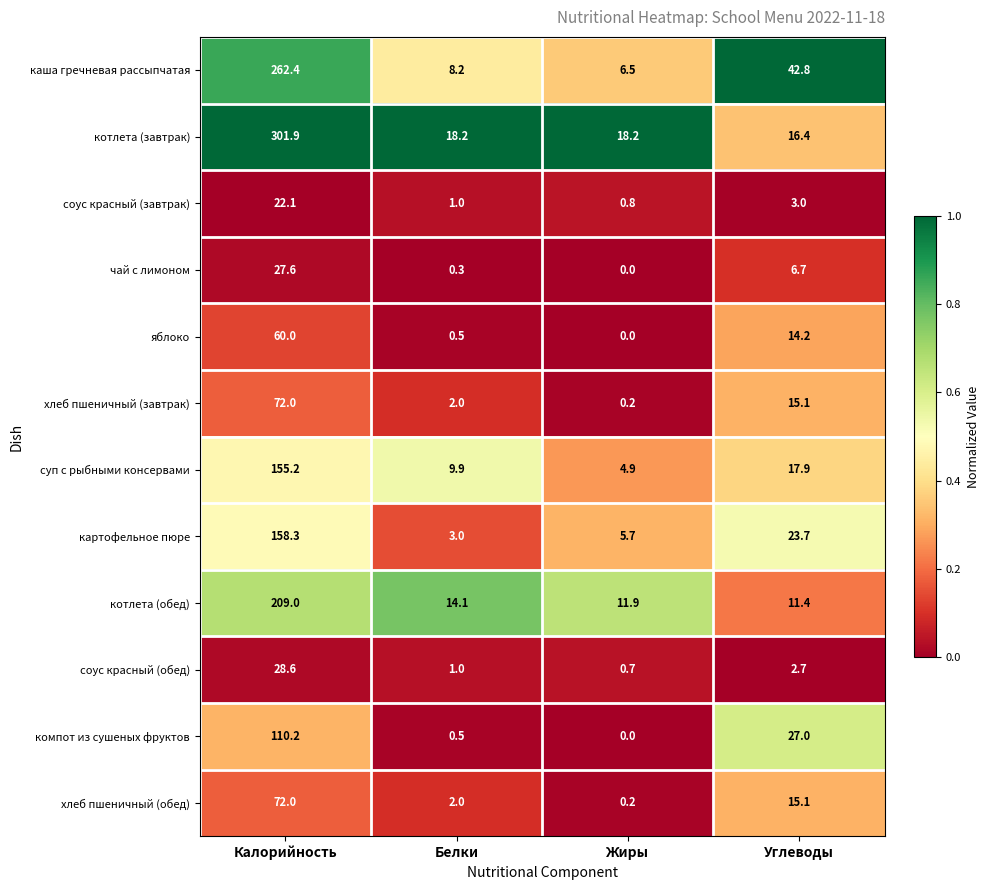

How many distinct data groups are displayed?

12